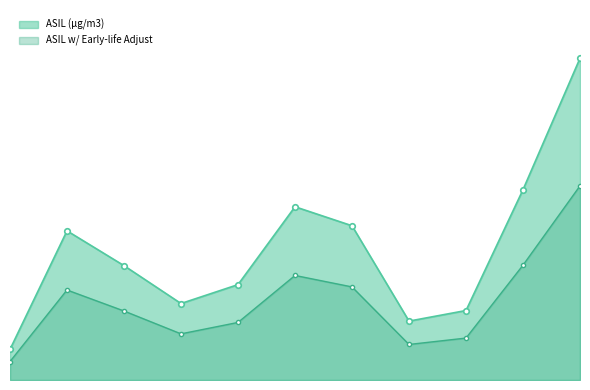

What are all the series names shown in the legend?

ASIL (µg/m3), ASIL w/ Early-life Adjust